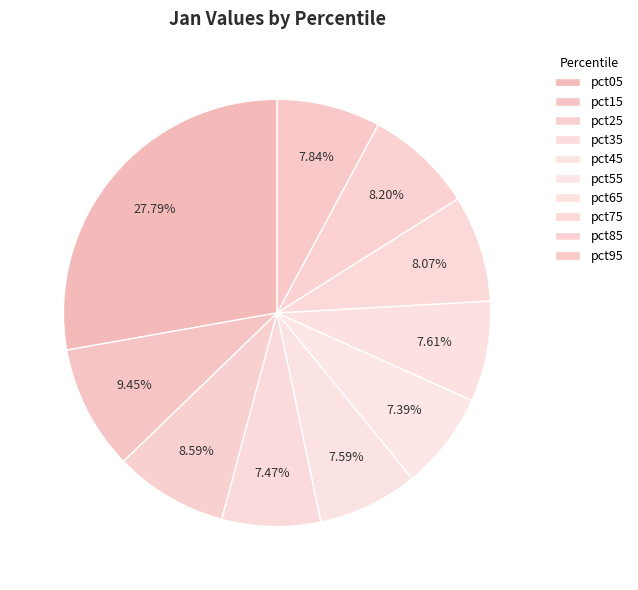

Rank the categories by value from highest to lowest.

pct05, pct15, pct25, pct85, pct75, pct95, pct65, pct45, pct35, pct55